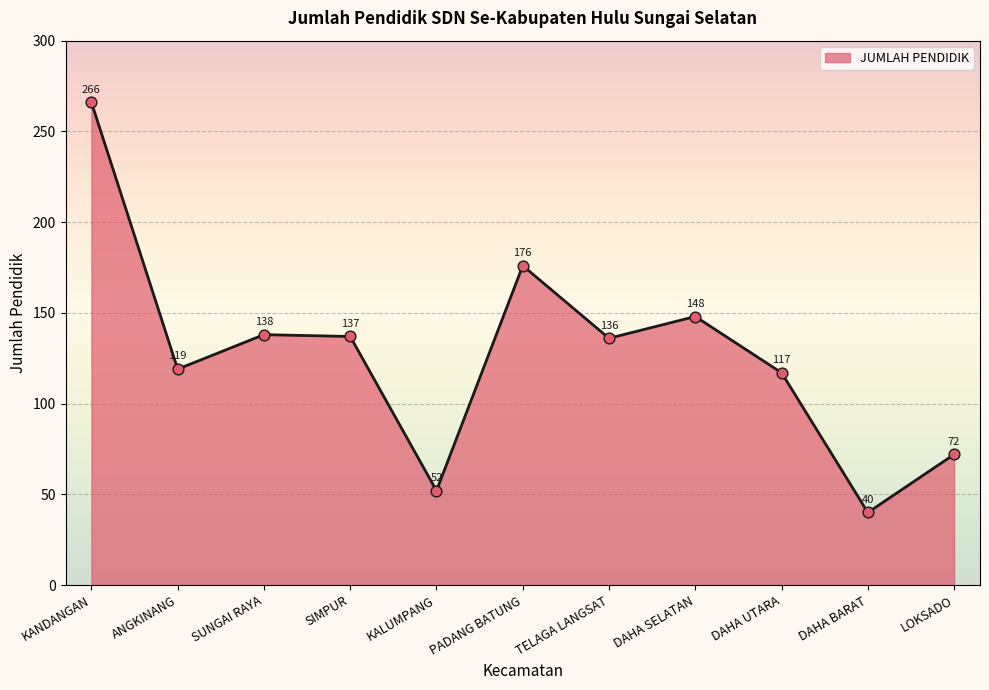

Between DAHA SELATAN and SUNGAI RAYA, which is larger?

DAHA SELATAN